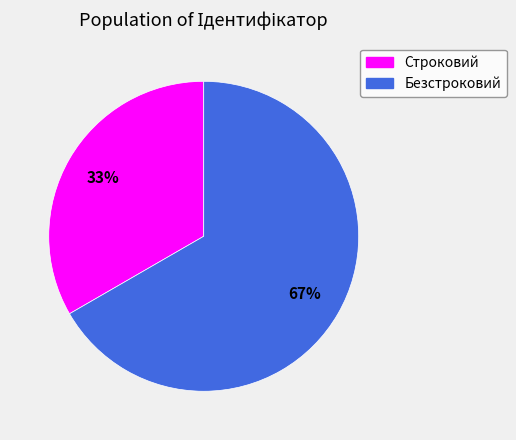

Which category accounts for the majority?

Безстроковий